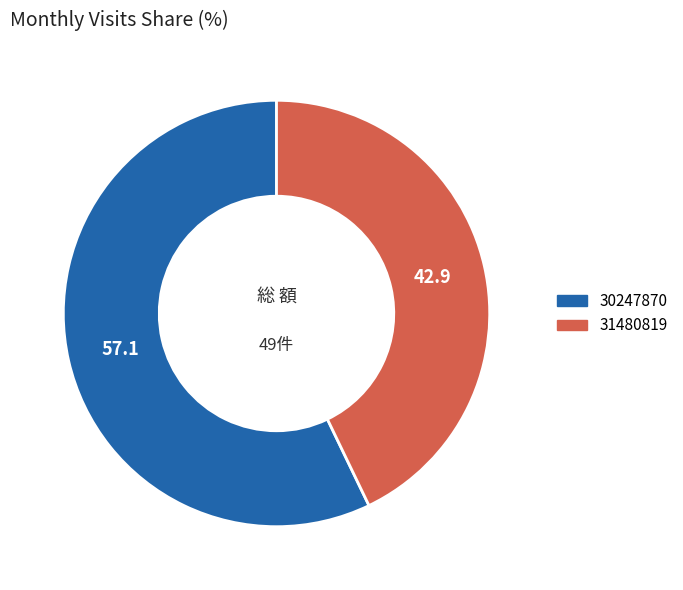

How many slices are in this pie chart?

2